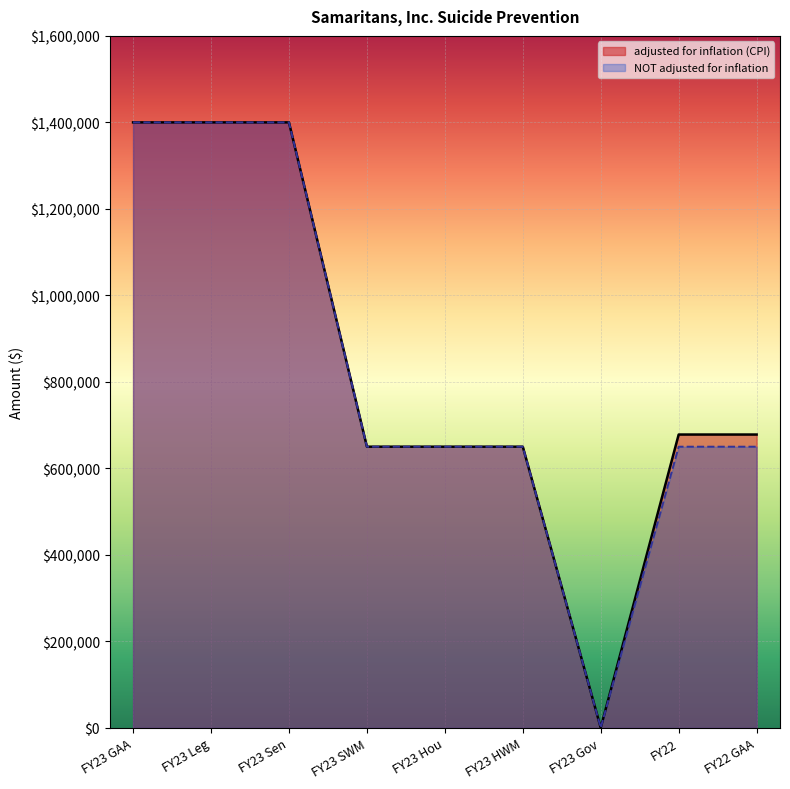

Rank the series by their maximum value, from lowest to highest.

adjusted for inflation (CPI), NOT adjusted for inflation